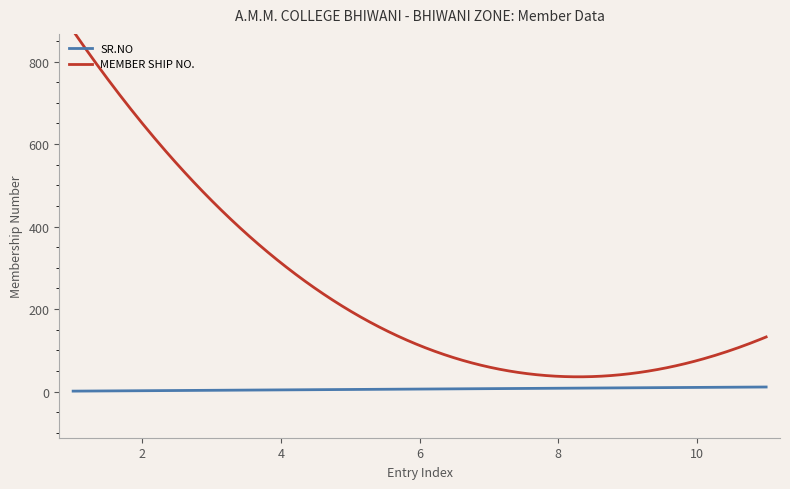

Rank the series by their maximum value, from highest to lowest.

MEMBER SHIP NO., SR.NO